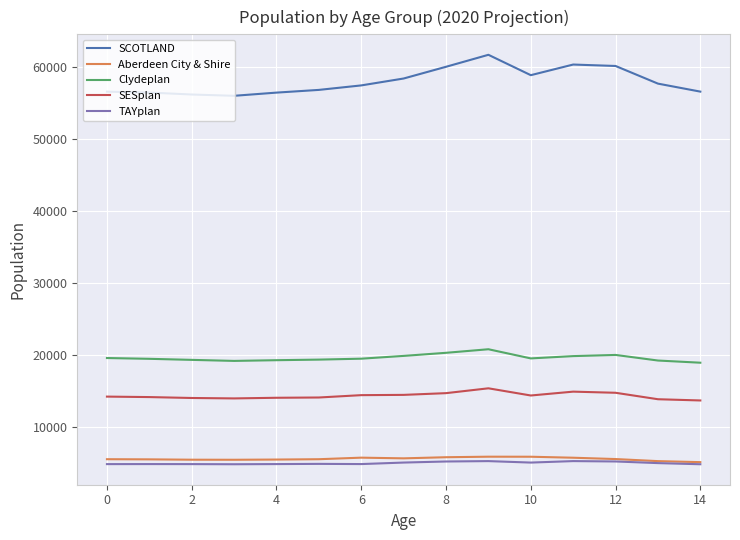

What is the smallest value displayed?

4796